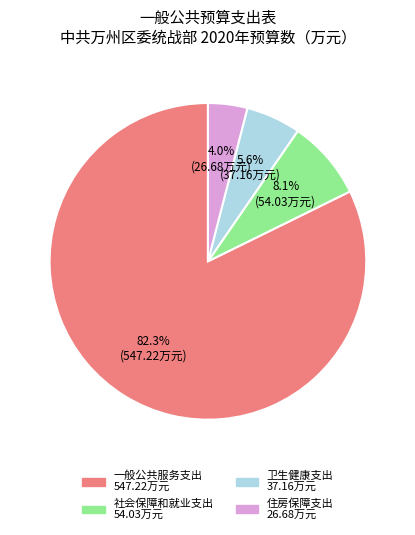

How many segments does this pie chart have?

4